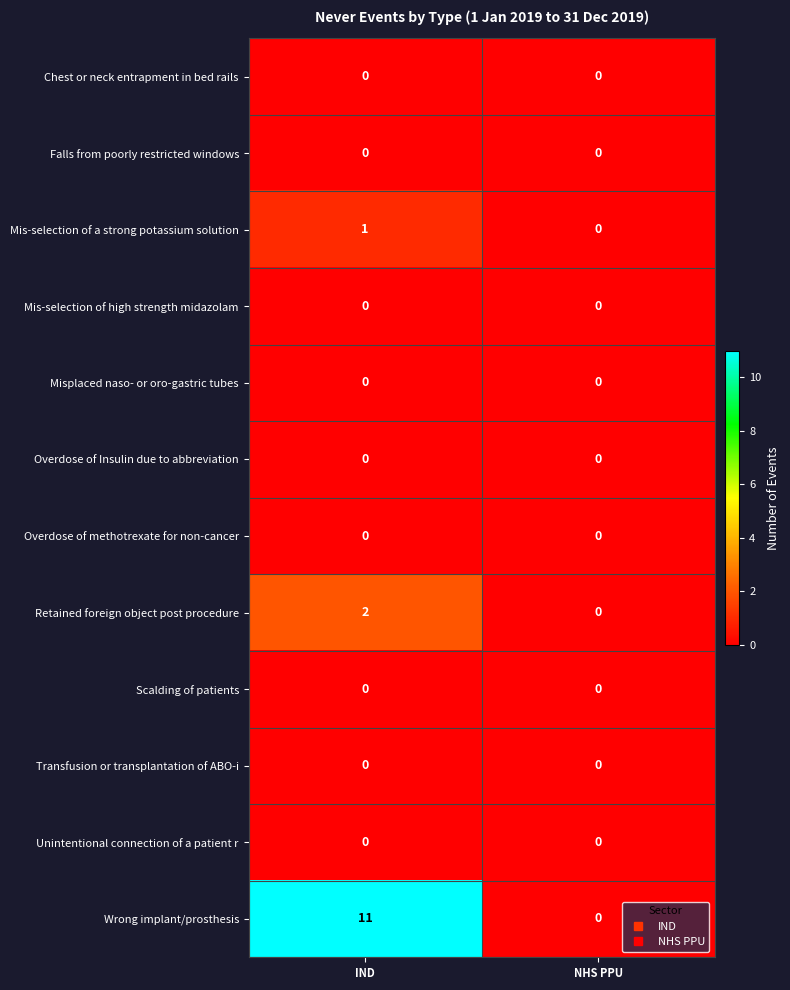

Which series changed the most between IND and NHS PPU?

Wrong implant/prosthesis